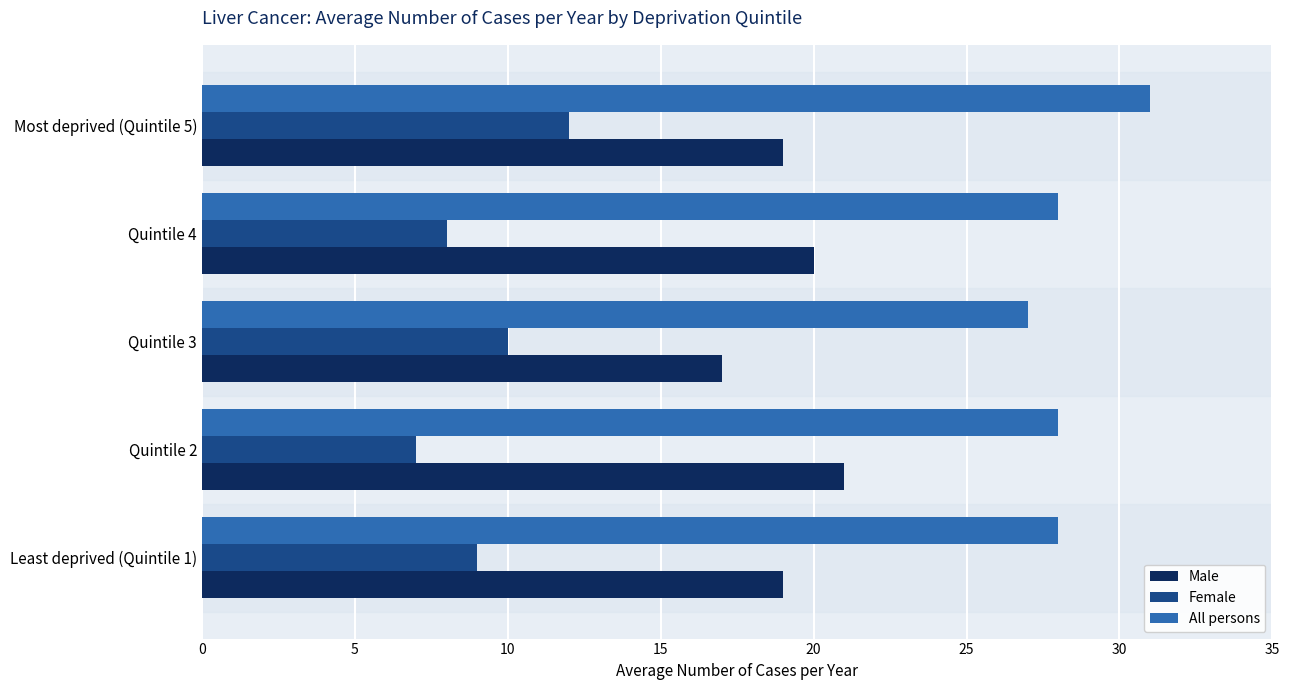

What is the total value across all series at Least deprived (Quintile 1)?

56